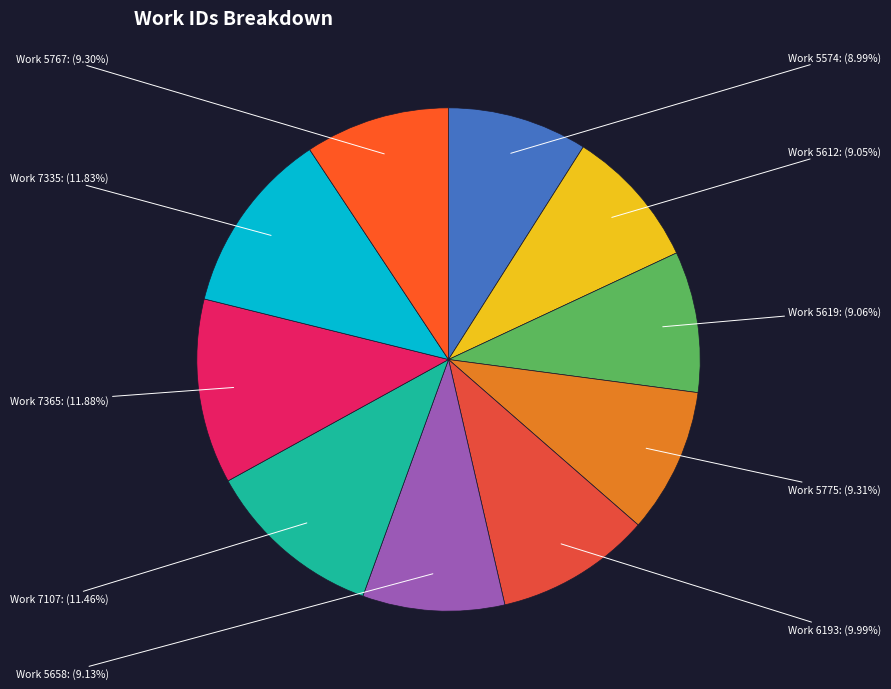

What percentage is the Work 5619 slice, to the nearest percent?

9%